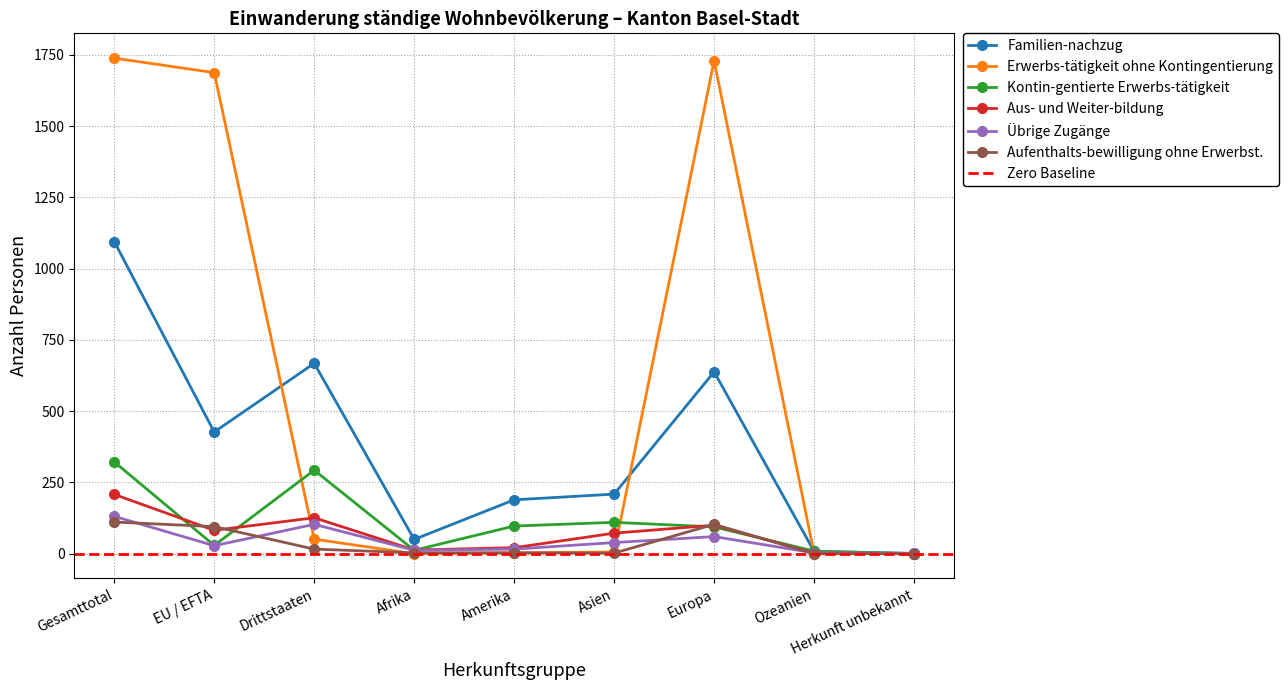

At how many categories does at least one series exceed 719?

3